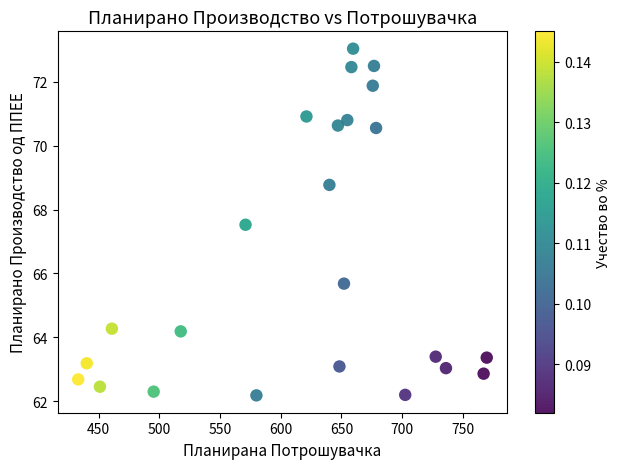

What Y value in the scatter plot is closest to 67?

67.5